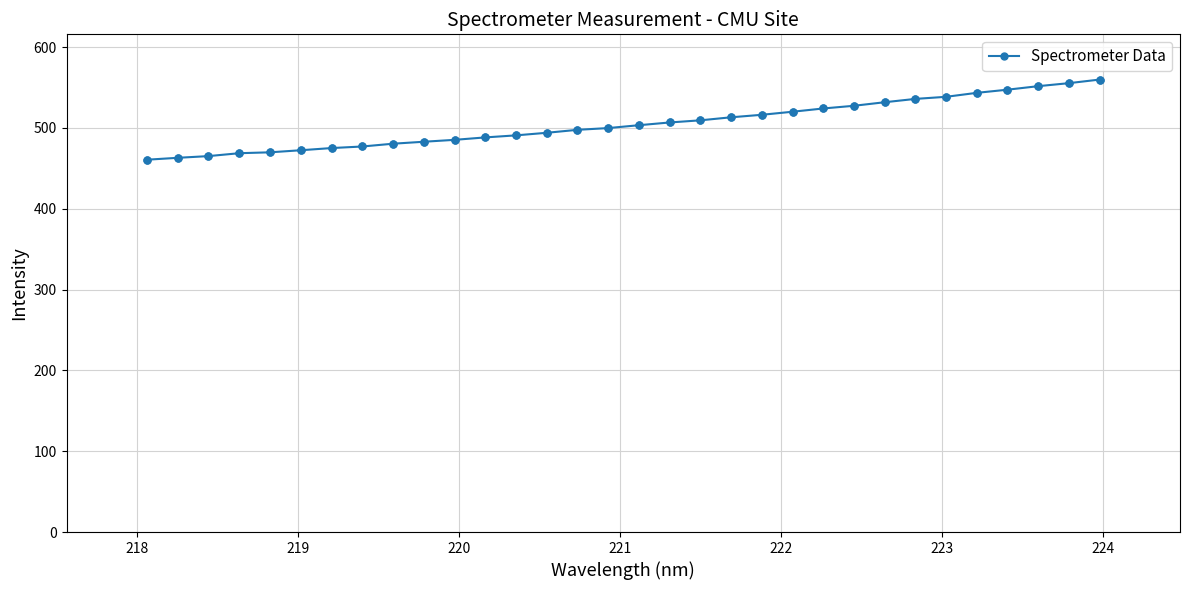

What is the value of the 20th point from the left?

513.1